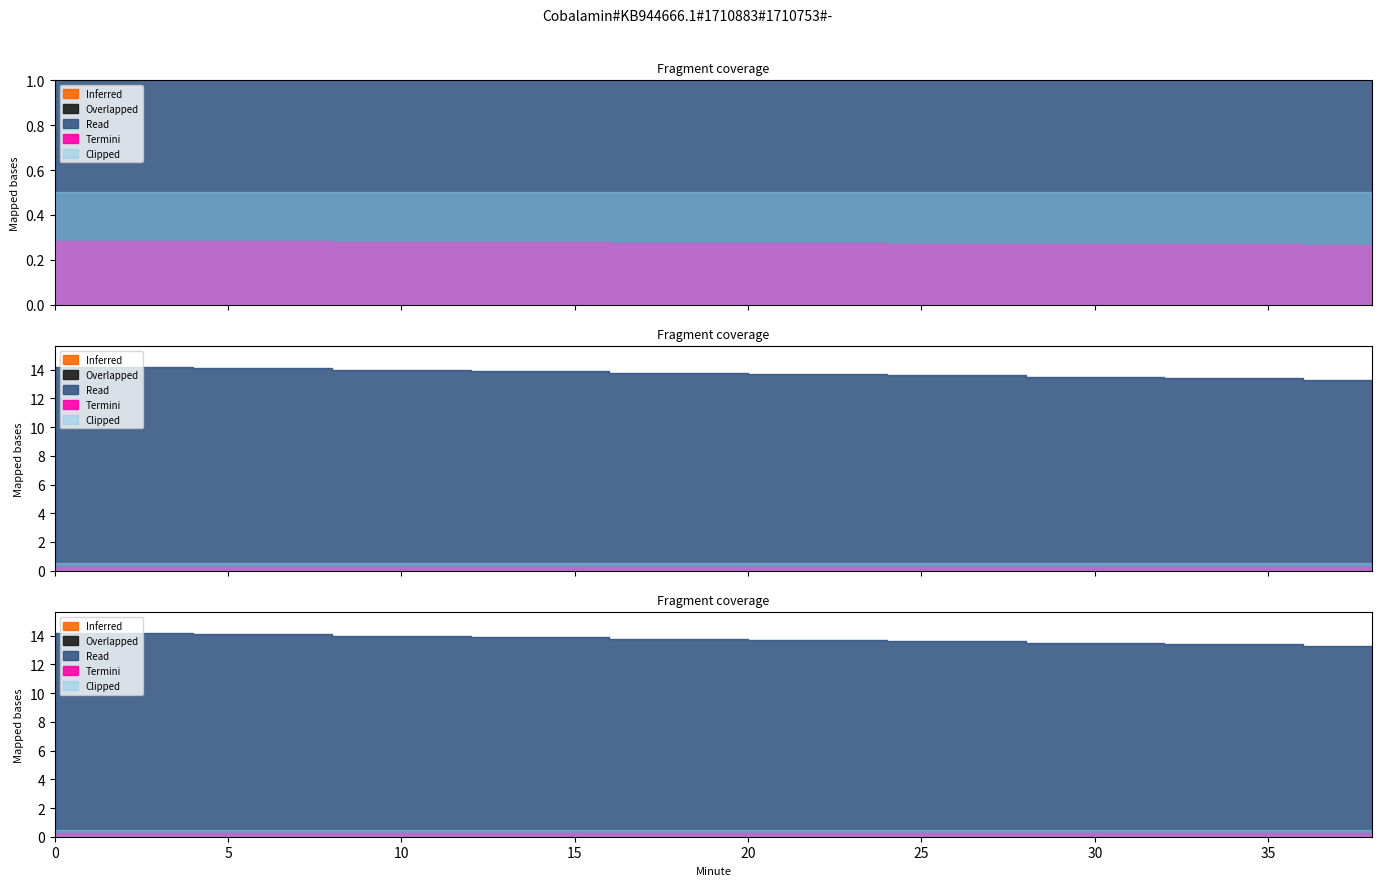

What is the difference between the highest and lowest values at 24?

13.7